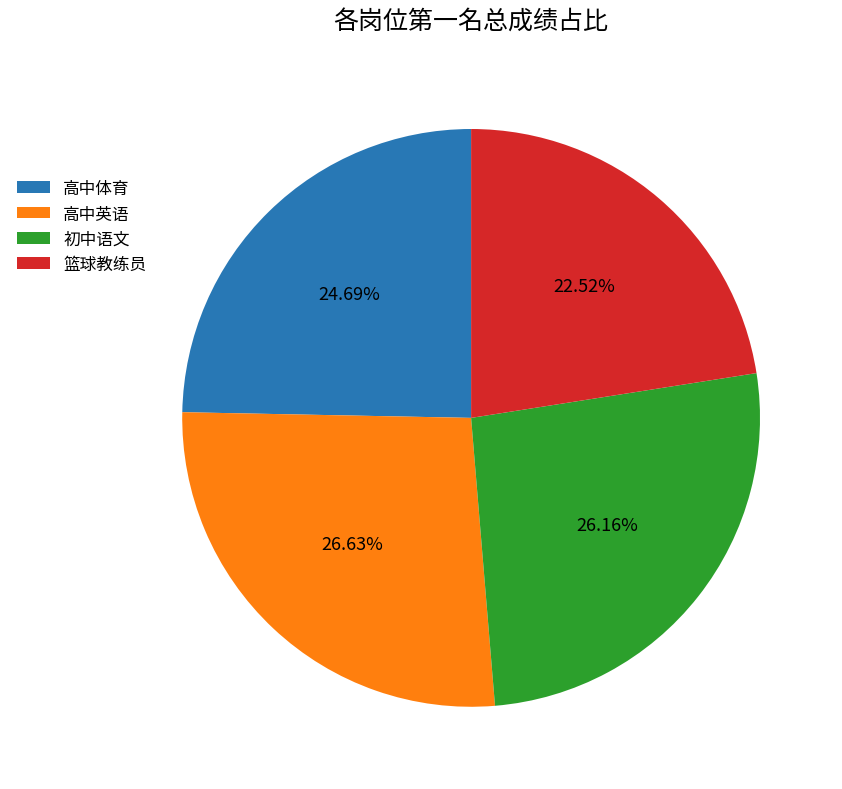

Combined, do 高中英语 and 初中语文 account for over 50%?

Yes